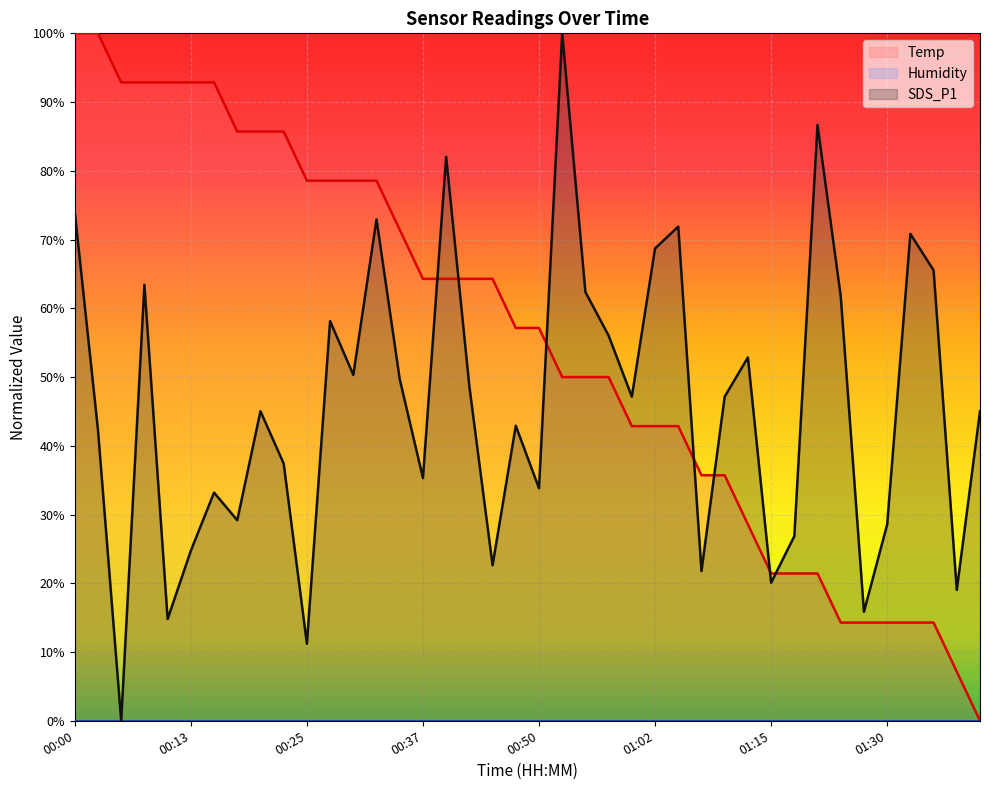

How many lines are shown in the chart?

3